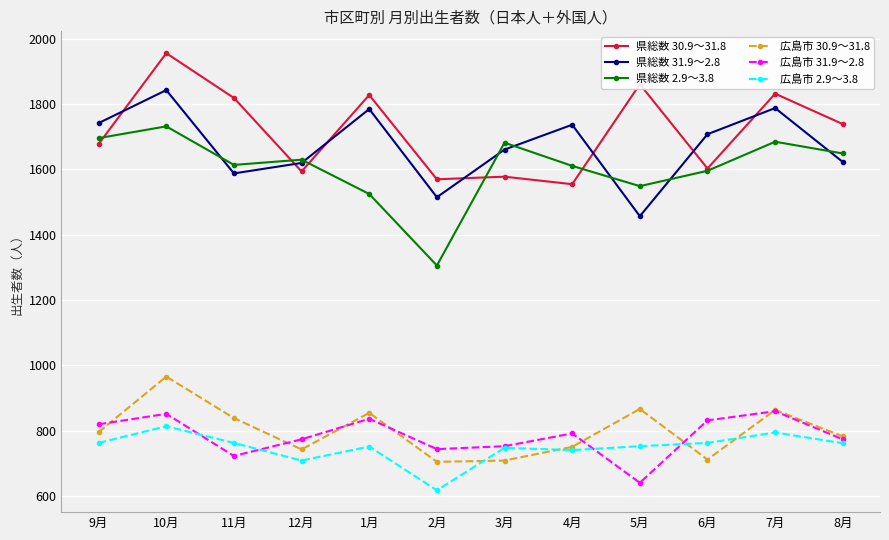

At which label is 広島市 31.9～2.8 closest to 750?

3月